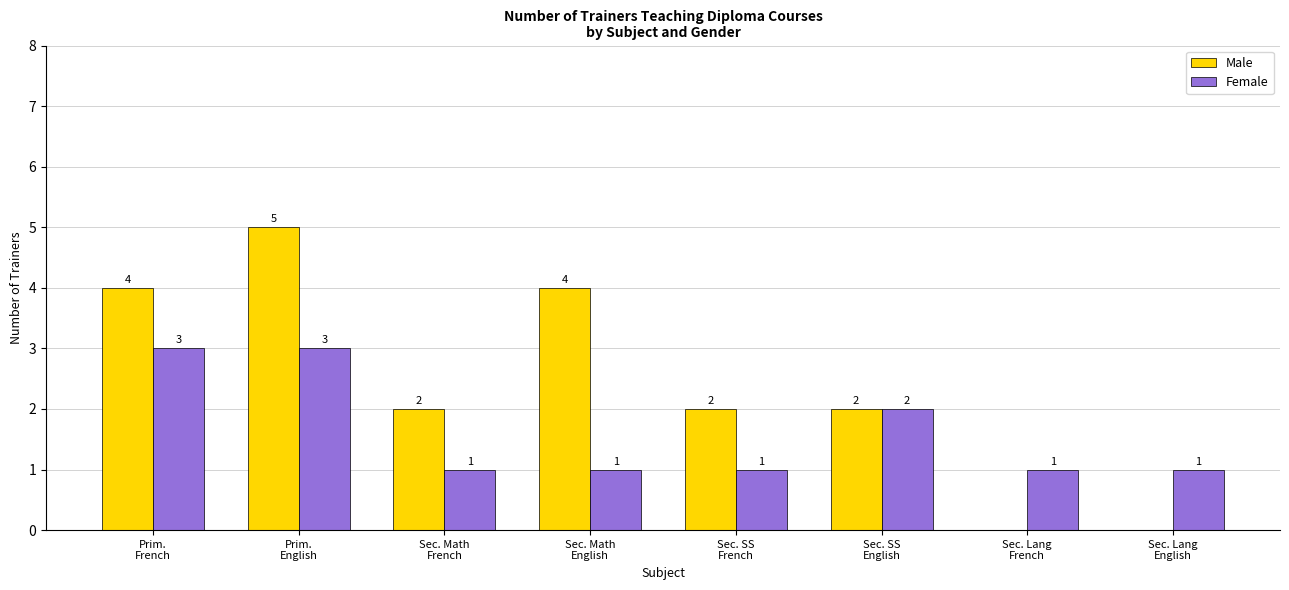

Reading left to right, transcribe all the data shown in this chart.

Male: Prim.
French=4	Prim.
English=5	Sec. Math
French=2	Sec. Math
English=4	Sec. SS
French=2	Sec. SS
English=2	Sec. Lang
French=0	Sec. Lang
English=0
Female: Prim.
French=3	Prim.
English=3	Sec. Math
French=1	Sec. Math
English=1	Sec. SS
French=1	Sec. SS
English=2	Sec. Lang
French=1	Sec. Lang
English=1